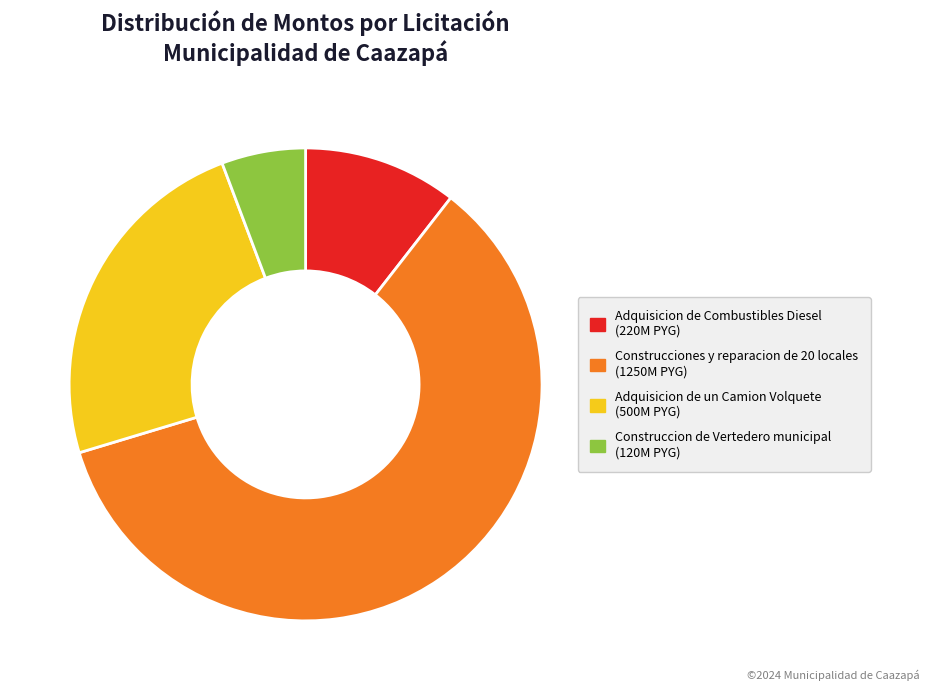

What is the smallest slice in the pie chart?

Construccion de Vertedero municipal